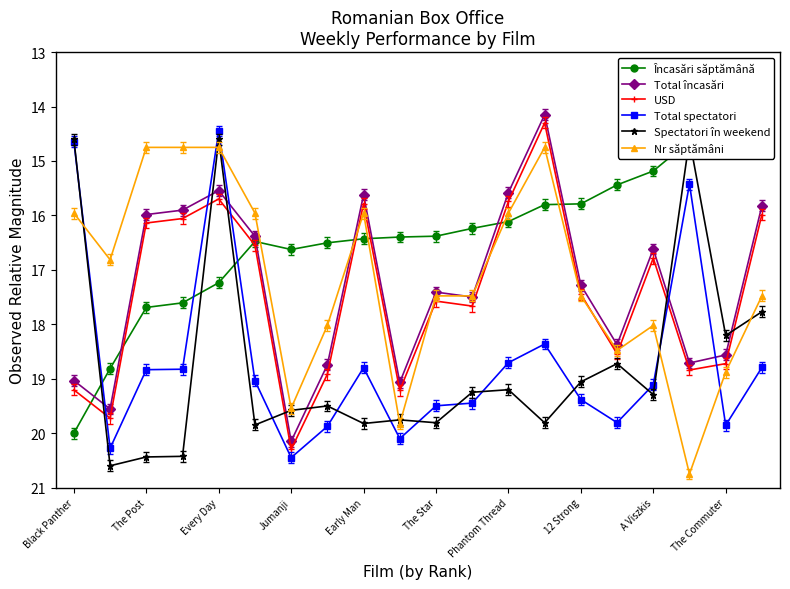

What is the difference between the second highest and second lowest values in the Nr săptămâni series?

5.1